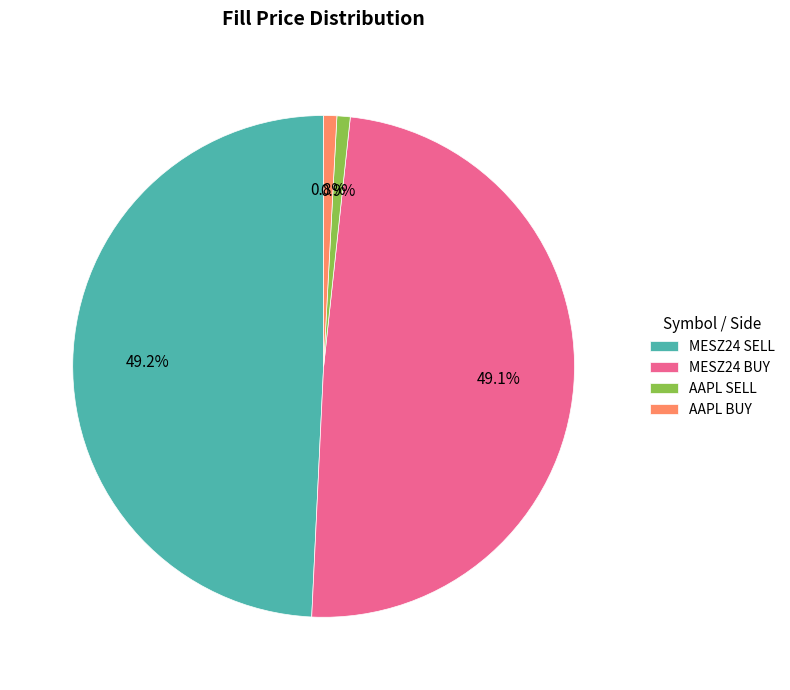

What percentage is NOT represented by MESZ24 BUY?

50.9%